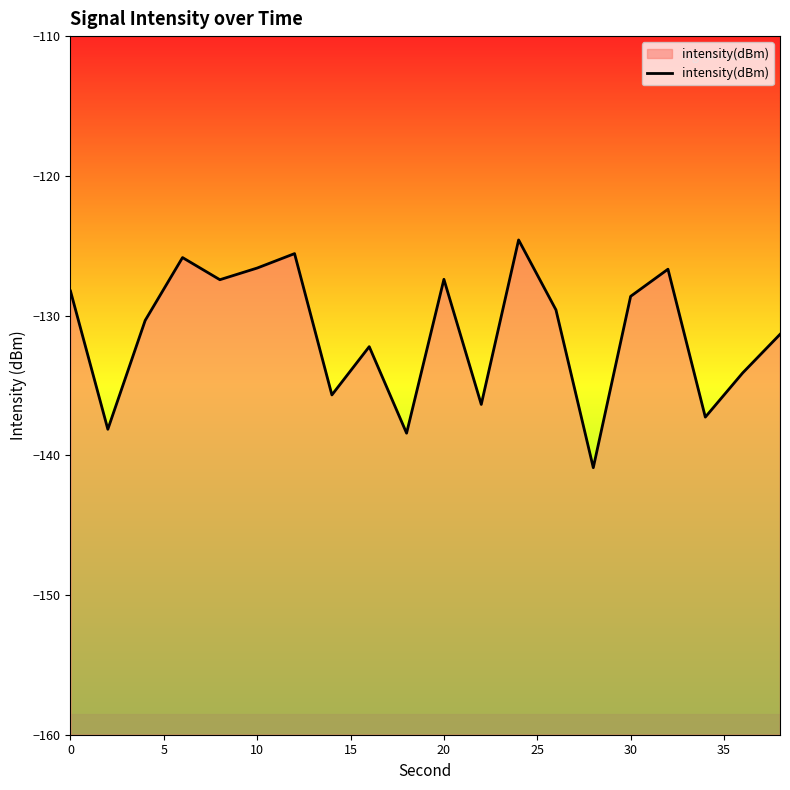

Does the chart display data point markers on the line(s)?

No